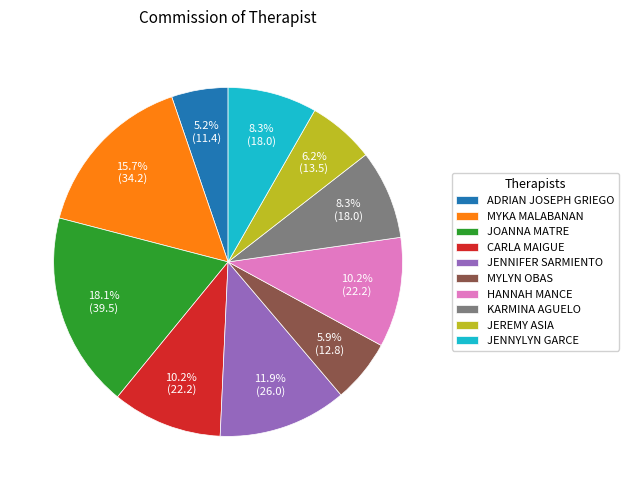

Is there any slice that represents more than half of the pie?

No